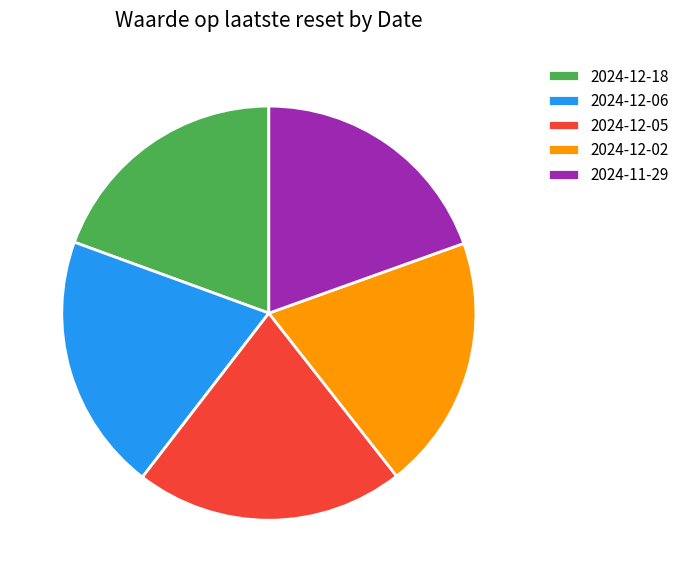

Do 2024-12-06 and 2024-12-05 together represent more than half of the pie?

No